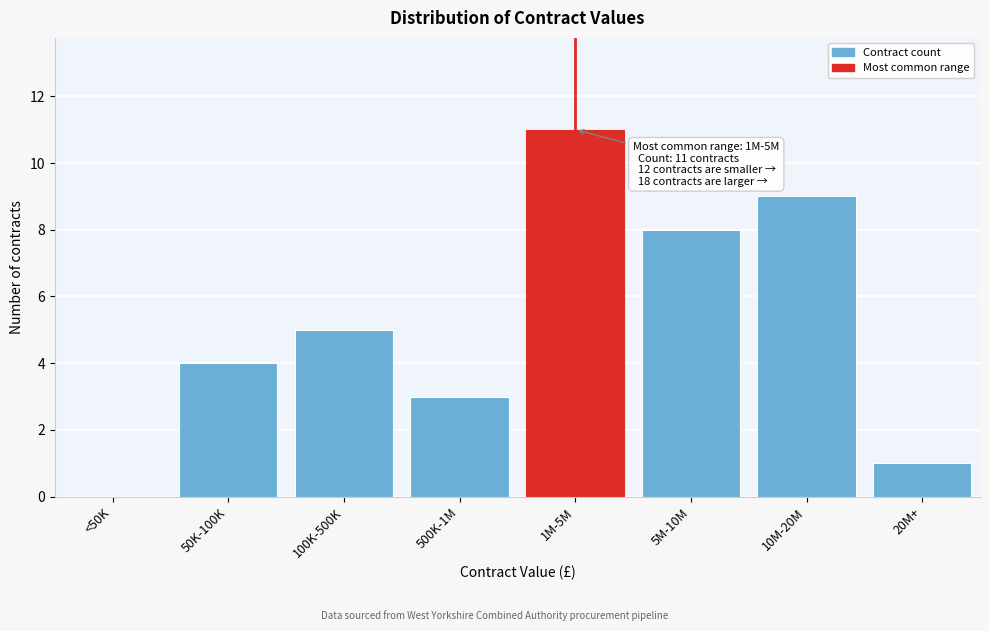

Reading left to right, list all the values displayed in this chart.

<50K=0	50K-100K=4	100K-500K=5	500K-1M=3	1M-5M=11	5M-10M=8	10M-20M=9	20M+=1